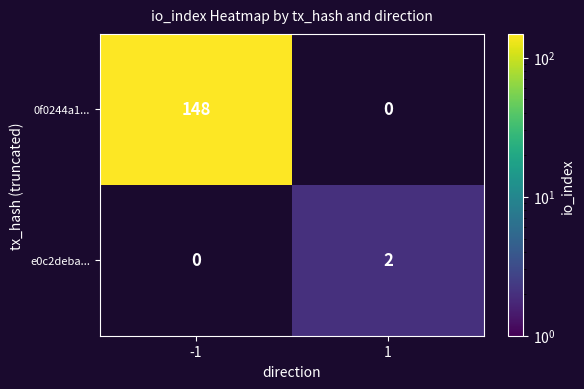

The value of 0f0244a1... at -1 is 217.0. True or false?

False